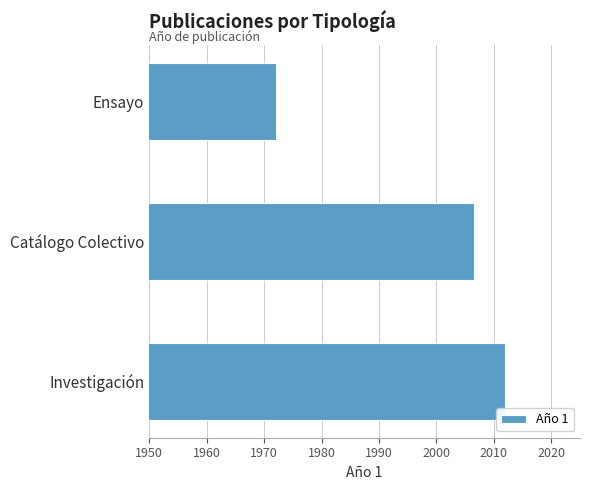

True or false: the data shows 1972.0 at Ensayo.

True